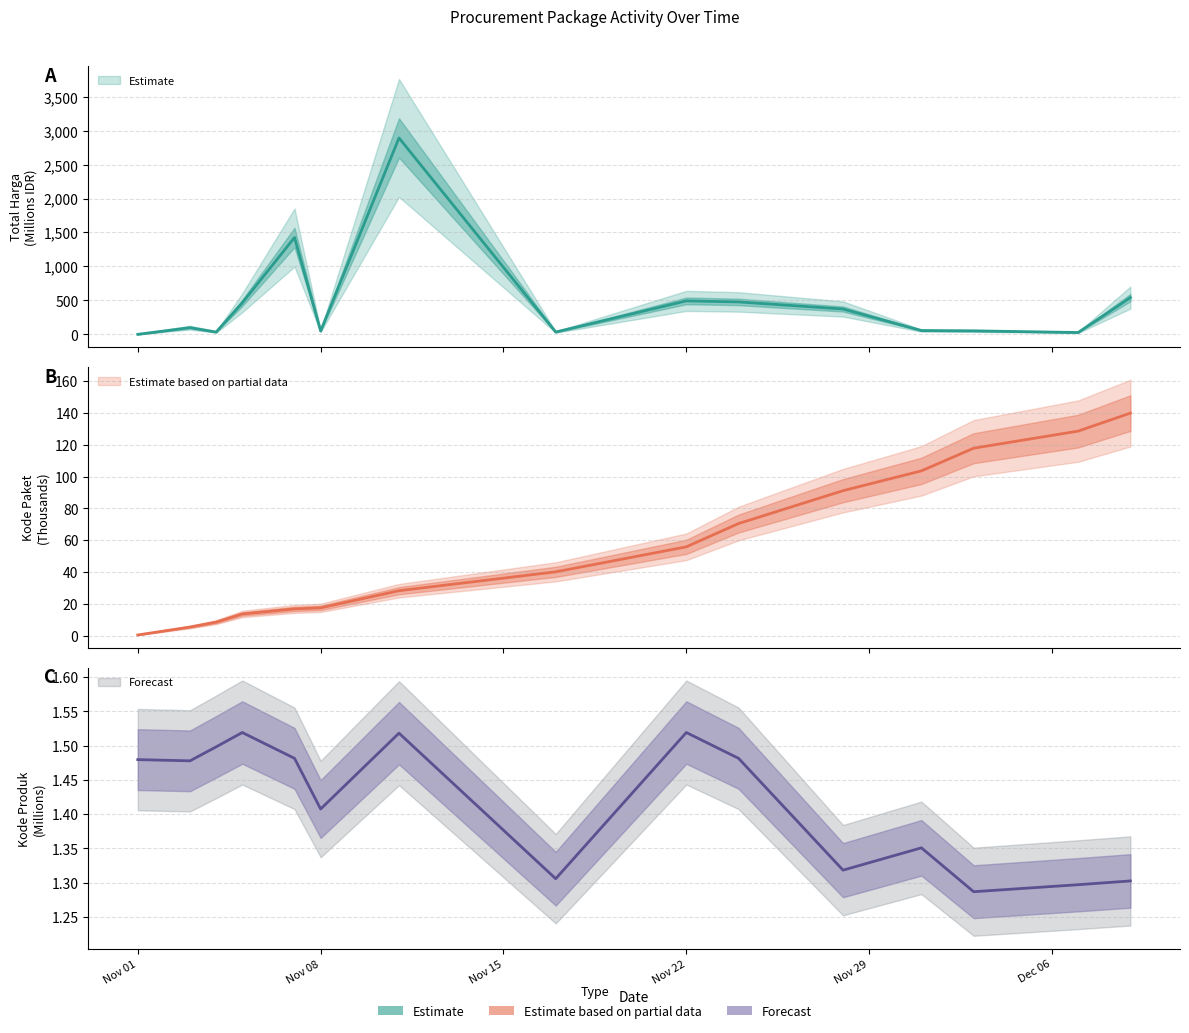

How many interior local peaks does the Total Harga series have?

4